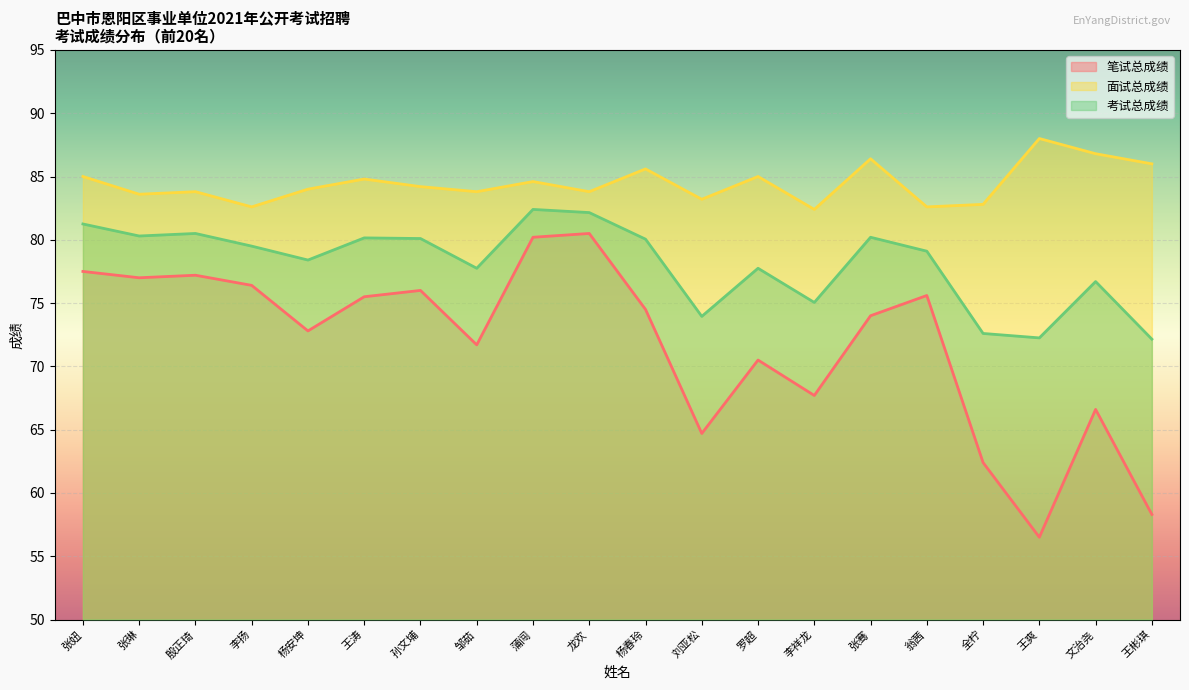

At which category does 考试总成绩 reach its first local peak?

殷正琦